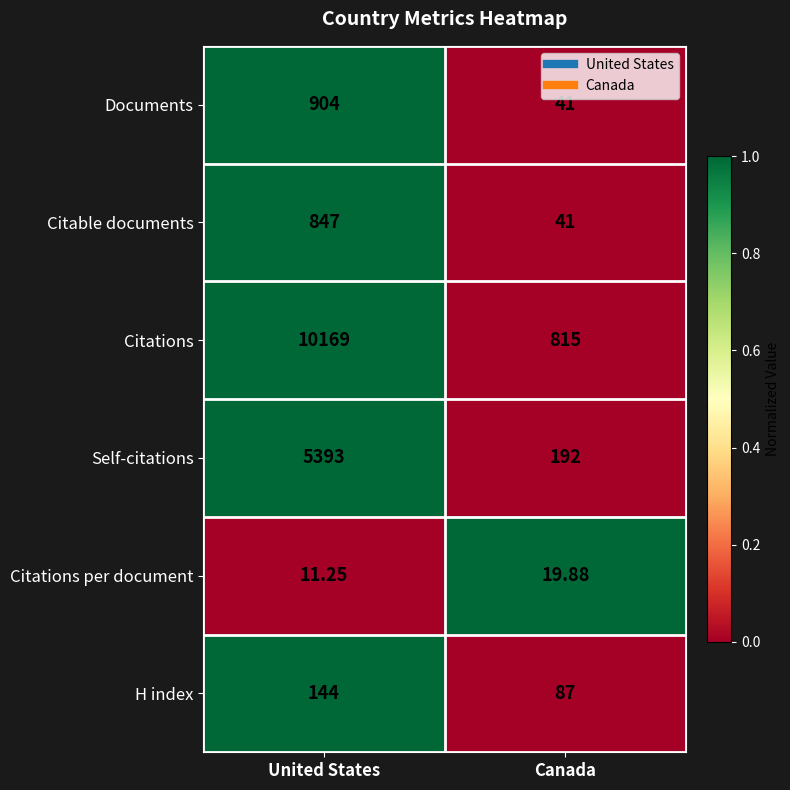

Which category has the lowest value across all series?

United States